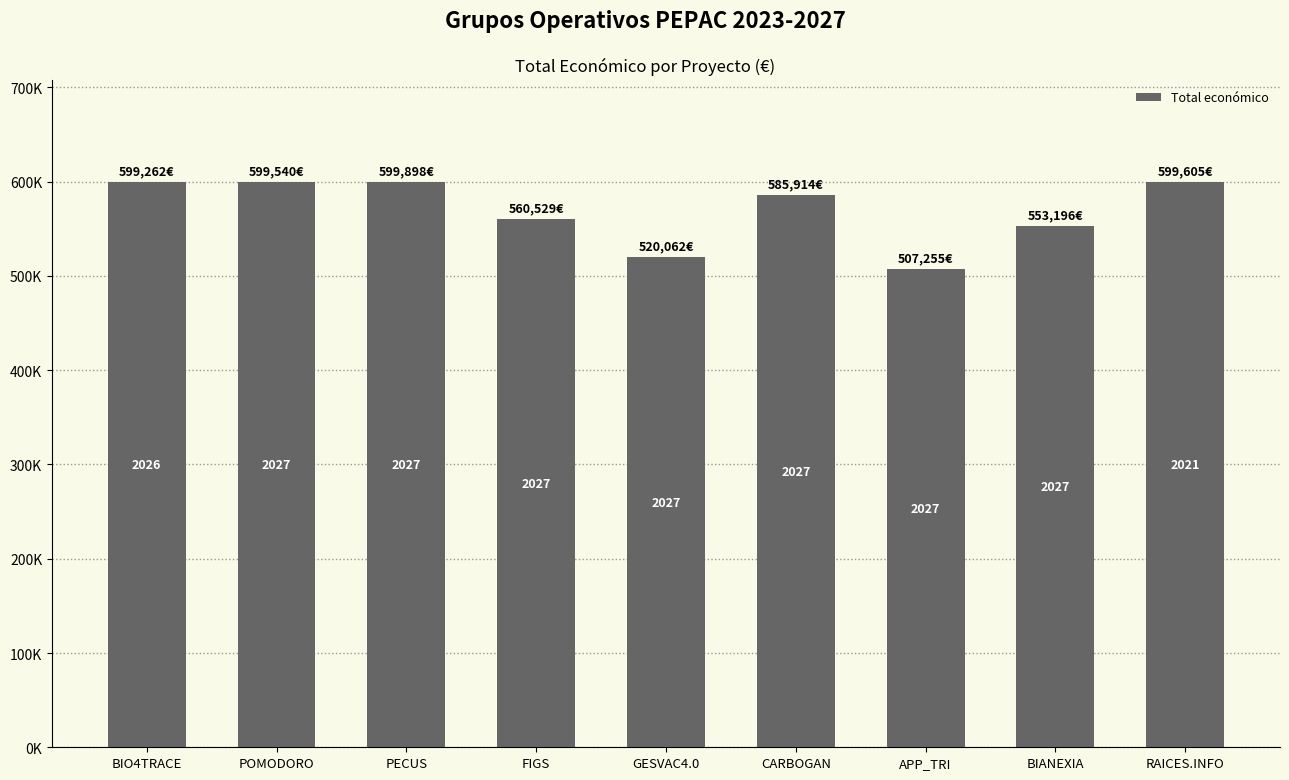

Reading left to right, list all the values displayed in this chart.

599262	599540	599898	560529	520062	585914	507255	553196	599605